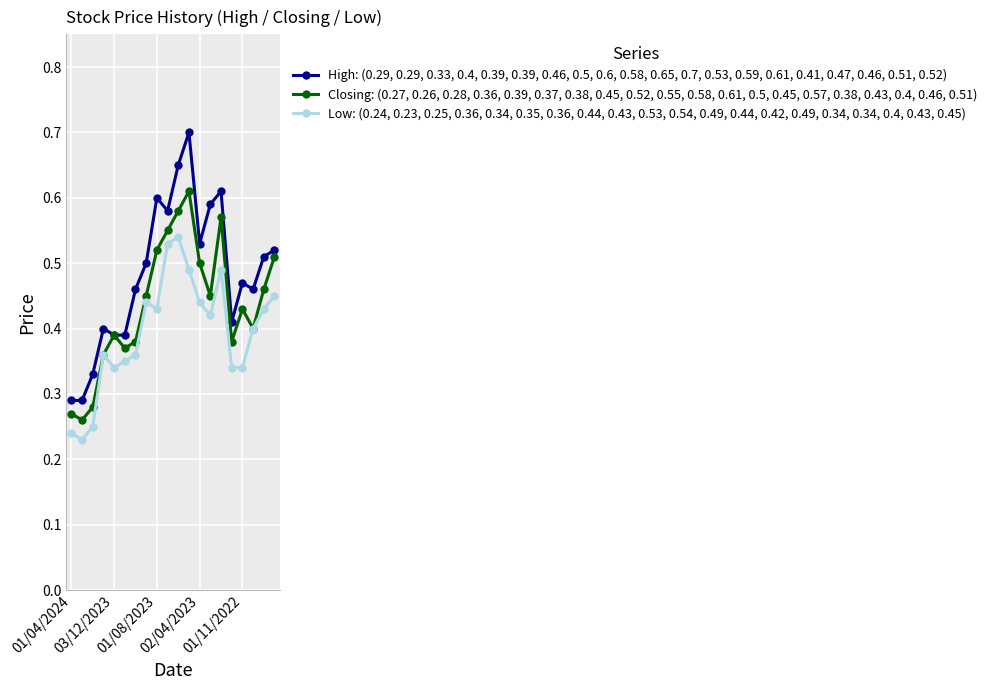

Which series has the largest range (max minus min)?

High: (0.29, 0.29, 0.33, 0.4, 0.39, 0.39, 0.46, 0.5, 0.6, 0.58, 0.65, 0.7, 0.53, 0.59, 0.61, 0.41, 0.47, 0.46, 0.51, 0.52)